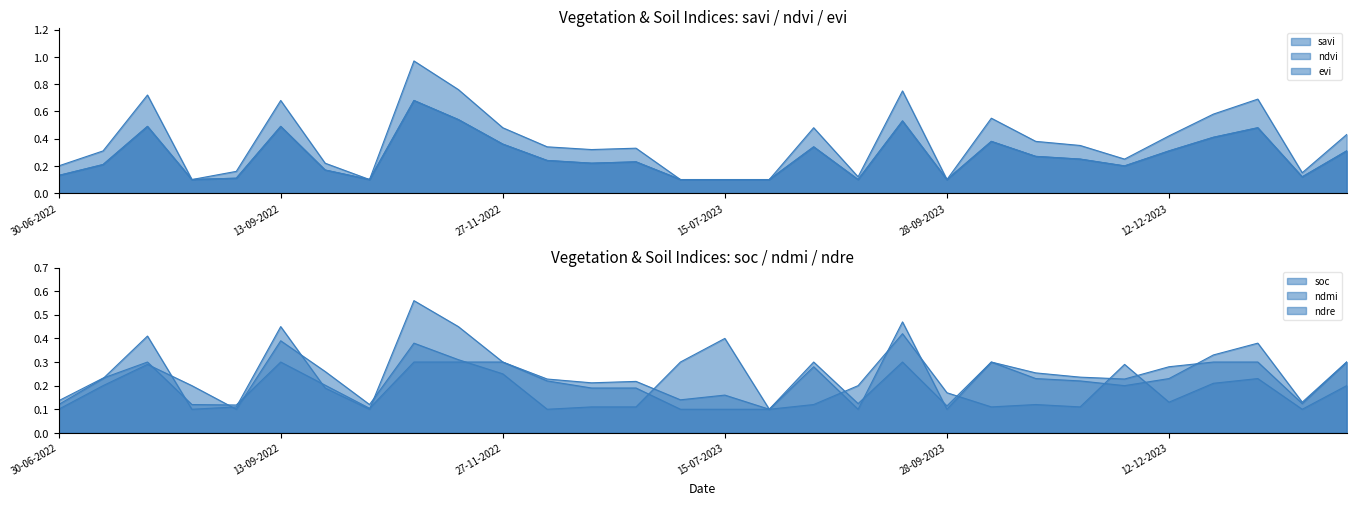

Rank the categories by evi value from highest to lowest.

28-10-2022, 12-11-2022, 13-09-2023, 30-07-2022, 13-09-2022, 11-01-2024, 01-01-2024, 13-10-2023, 27-11-2022, 14-08-2023, 12-12-2023, 14-07-2024, 28-10-2023, 12-11-2023, 12-12-2022, 11-01-2023, 01-01-2023, 15-07-2022, 27-11-2023, 28-09-2022, 30-06-2022, 24-06-2024, 29-08-2022, 14-08-2022, 13-10-2022, 30-06-2023, 15-07-2023, 30-07-2023, 29-08-2023, 28-09-2023